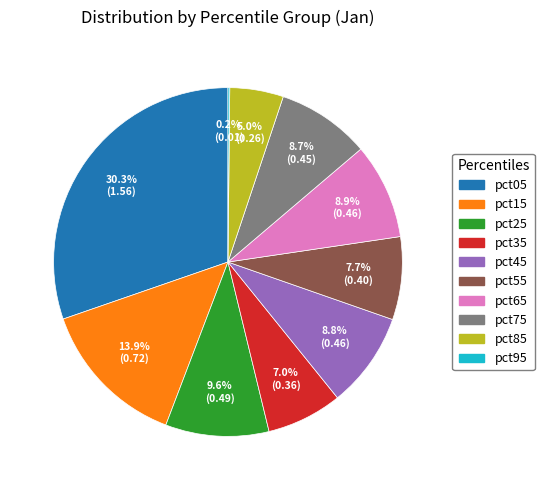

To the nearest percent, what percentage of the pie is pct55?

8%